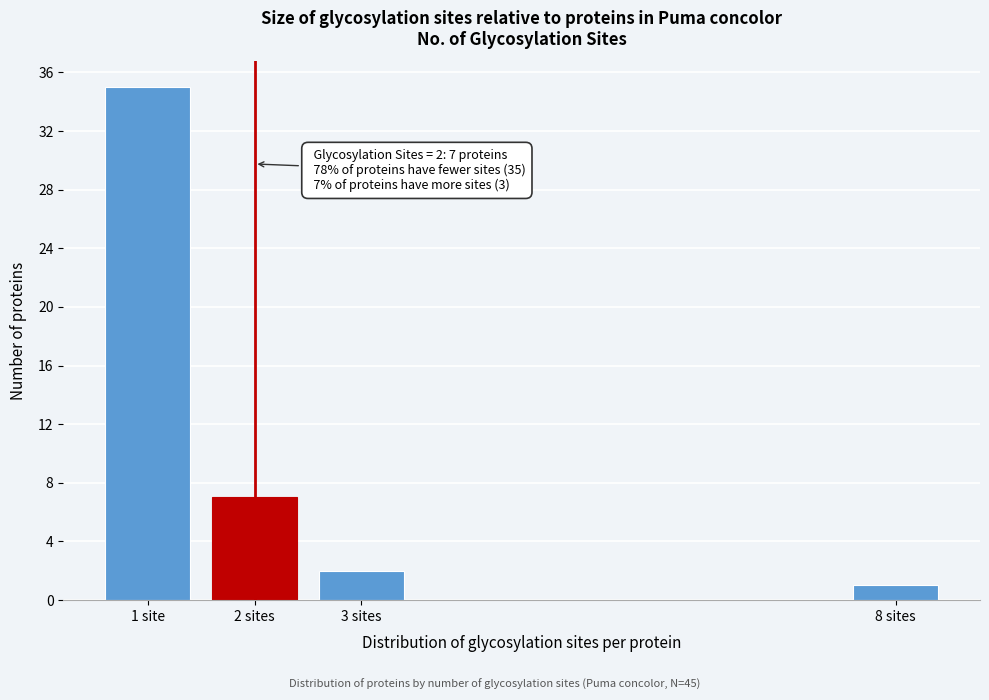

Reading left to right, transcribe all the data shown in this chart.

1 site=35	2 sites=7	3 sites=2	8 sites=1